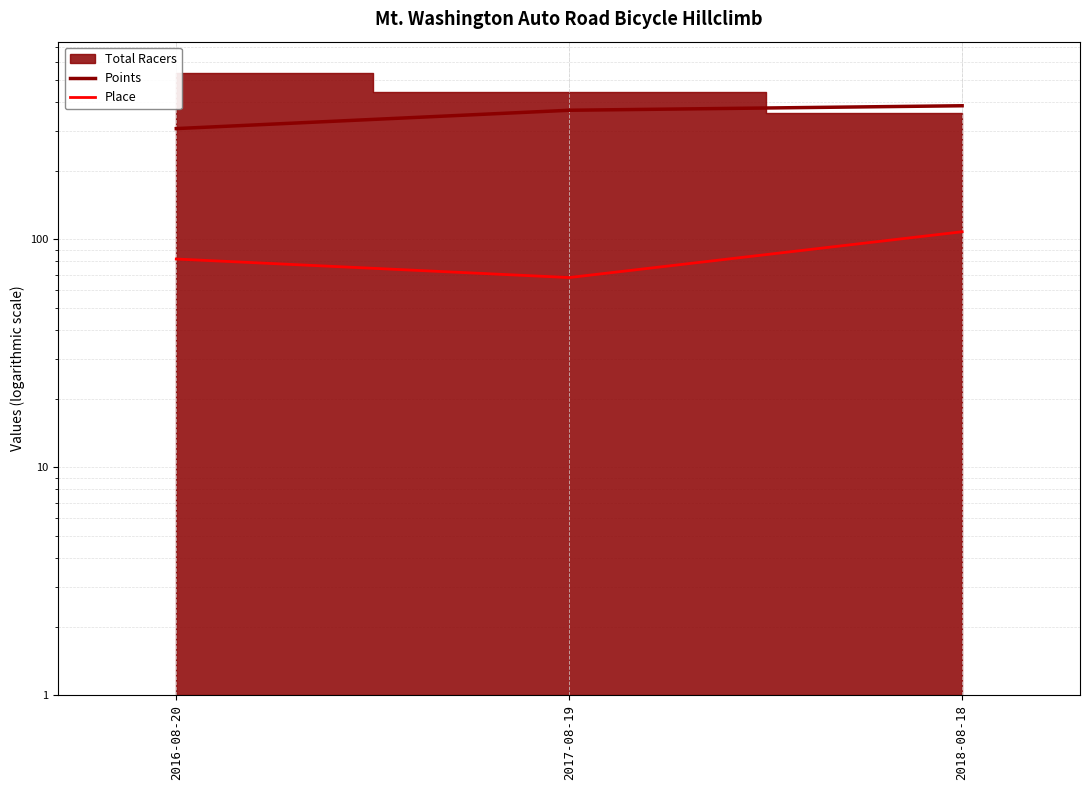

What is the highest value of the Points series?

385.7